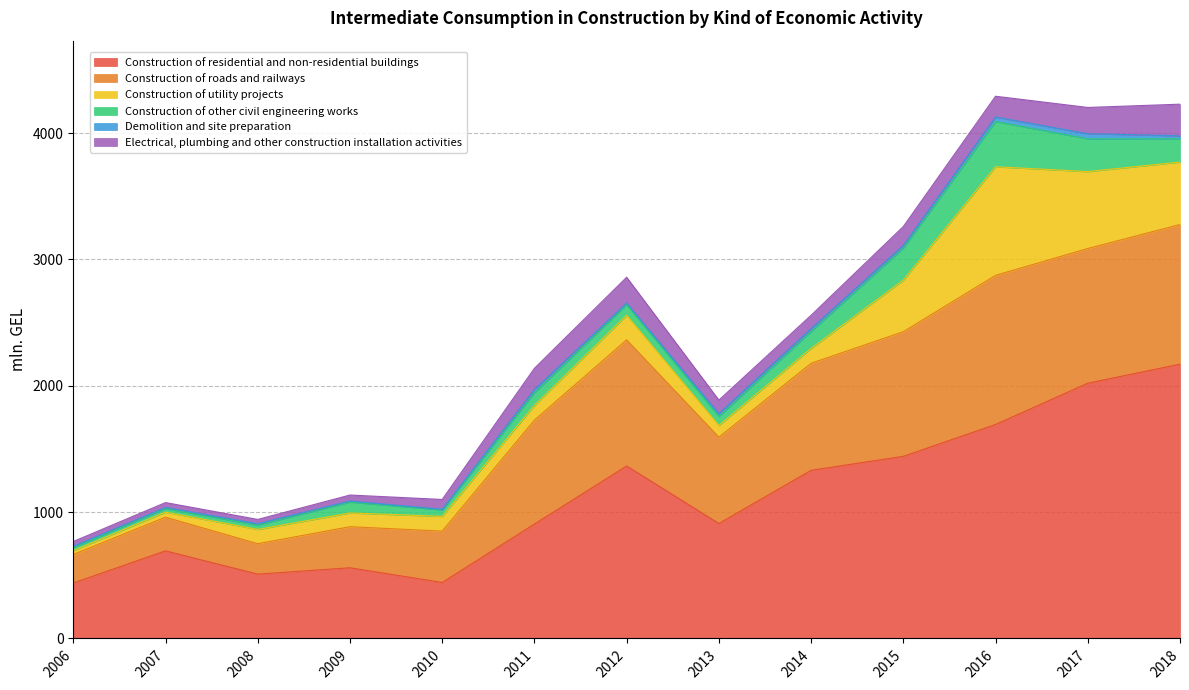

At which category is the sum across all series the highest?

2016